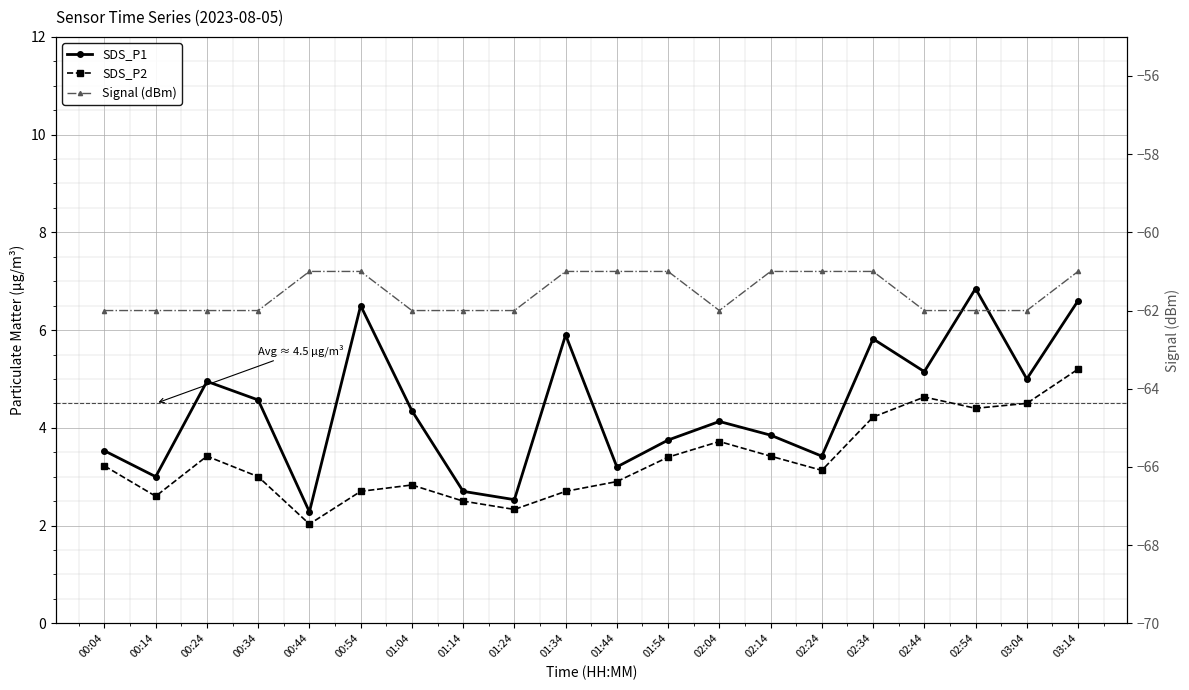

Is it true that SDS_P2 equals 4.7 at 01:34?

False